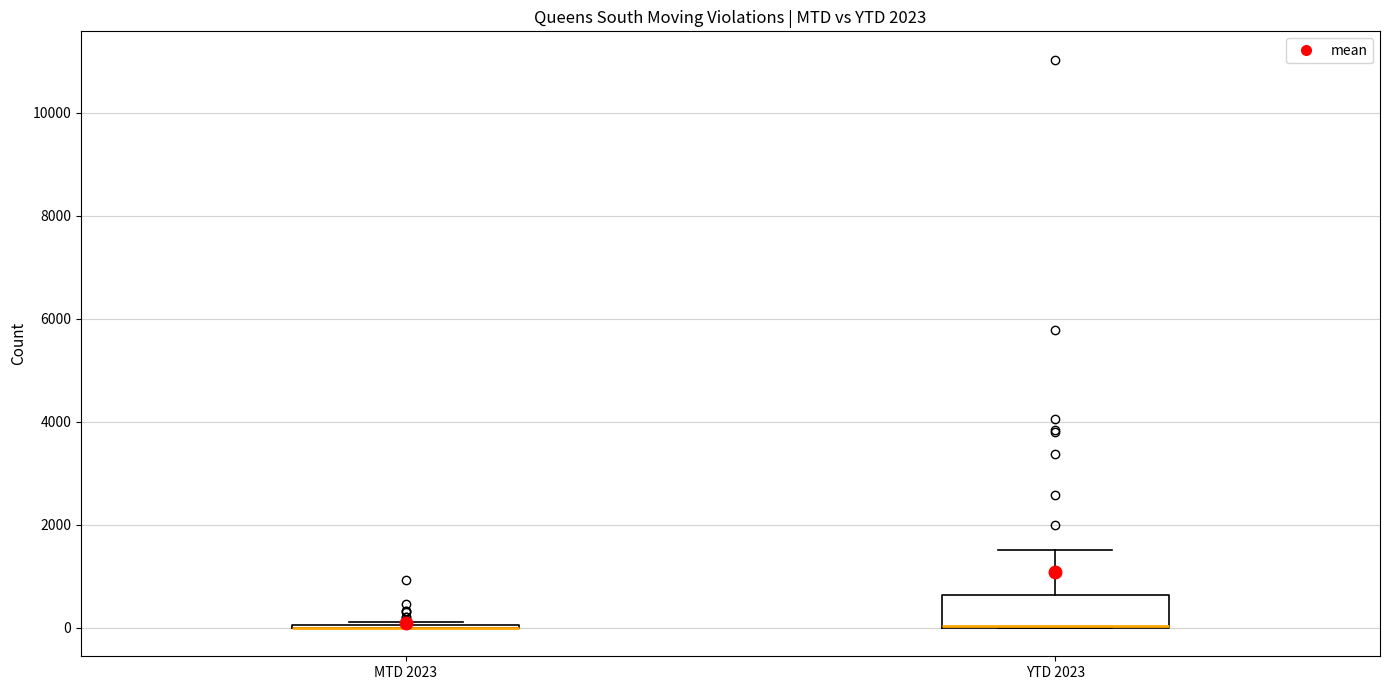

Reading left to right, transcribe this box plot: for each box, give where its median line is, the range the box spans, and where its two whiskers end, as read against the y-axis. The values are not printed on the chart, so give them approximately, as read against the axis.

MTD 2023: box collapsed to a line at 0, whiskers 0 to 200
YTD 2023: median 0 (drawn on the box's lower edge), box 0 to 600, whiskers 0 to 1600